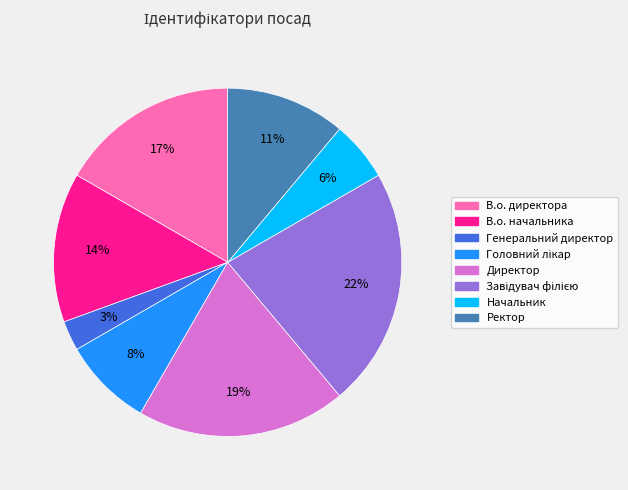

To the nearest percent, what is the difference between the largest and smallest slice percentages?

19%